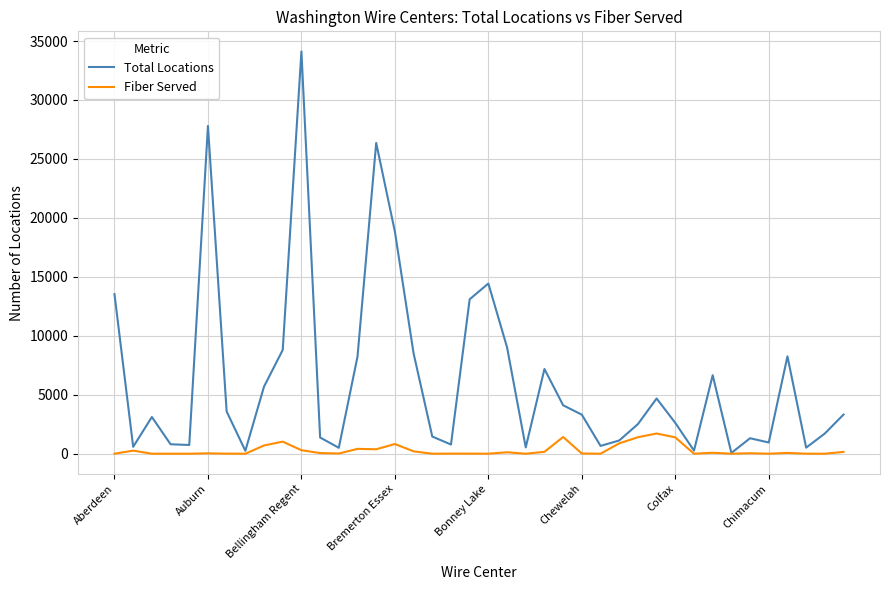

List the series in order of their peak value, lowest first.

Fiber Served, Total Locations